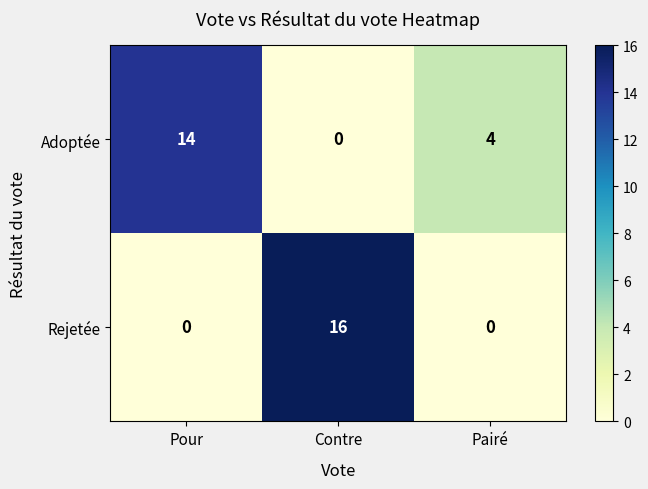

Reading right to left, list all the values displayed in this chart.

Adoptée: 4	0	14
Rejetée: 0	16	0